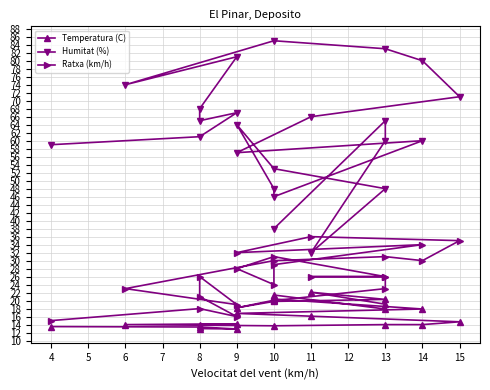

What is the minimum value shown in the chart?

12.9